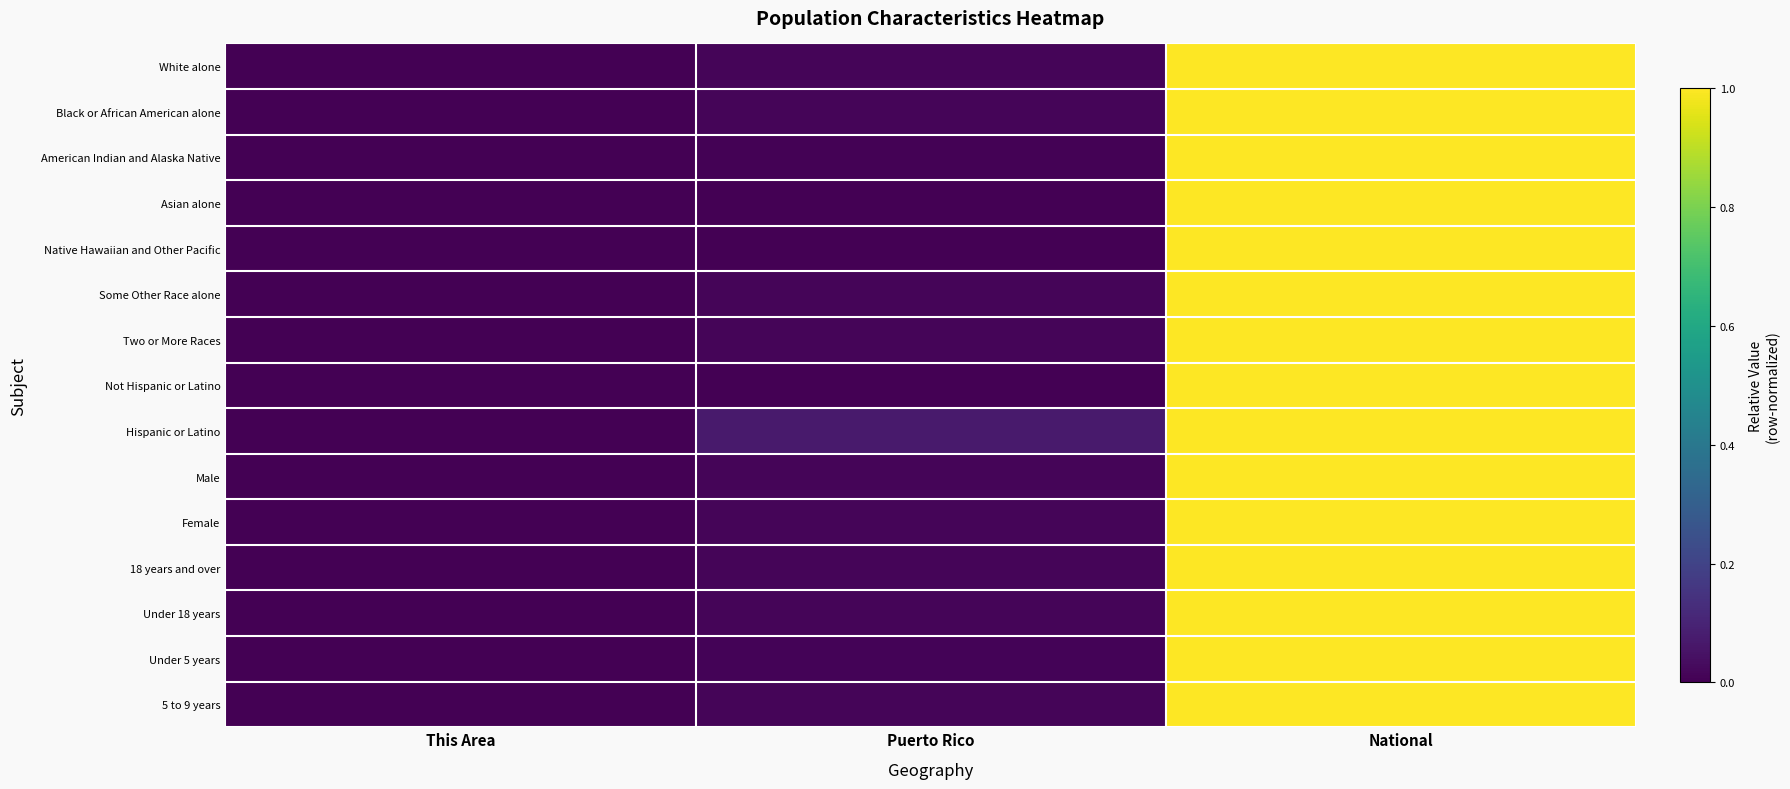

Reading left to right, list all the values displayed in this chart.

White alone: This Area=0.0	Puerto Rico=0.0	National=1.0
Black or African American alone: This Area=0.0	Puerto Rico=0.0	National=1.0
American Indian and Alaska Native: This Area=0.0	Puerto Rico=0.0	National=1.0
Asian alone: This Area=0.0	Puerto Rico=0.0	National=1.0
Native Hawaiian and Other Pacific: This Area=0.0	Puerto Rico=0.0	National=1.0
Some Other Race alone: This Area=0.0	Puerto Rico=0.0	National=1.0
Two or More Races: This Area=0.0	Puerto Rico=0.0	National=1.0
Not Hispanic or Latino: This Area=0.0	Puerto Rico=0.0	National=1.0
Hispanic or Latino: This Area=0.0	Puerto Rico=0.1	National=1.0
Male: This Area=0.0	Puerto Rico=0.0	National=1.0
Female: This Area=0.0	Puerto Rico=0.0	National=1.0
18 years and over: This Area=0.0	Puerto Rico=0.0	National=1.0
Under 18 years: This Area=0.0	Puerto Rico=0.0	National=1.0
Under 5 years: This Area=0.0	Puerto Rico=0.0	National=1.0
5 to 9 years: This Area=0.0	Puerto Rico=0.0	National=1.0